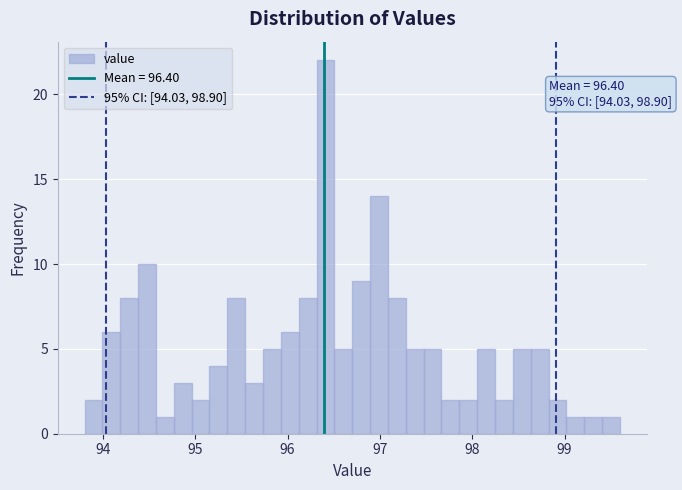

Read against the x-axis, roughly where is the centre of the tallest bar?

96.4